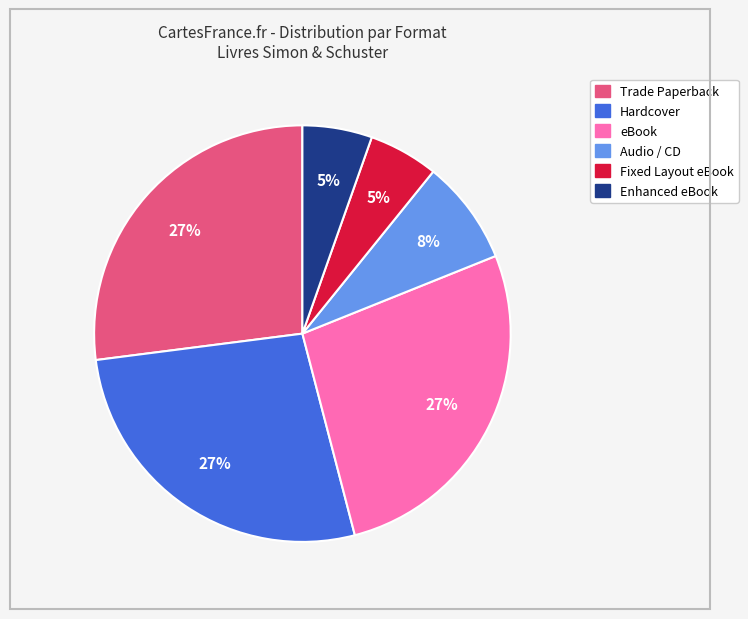

Does any single category account for the majority?

No